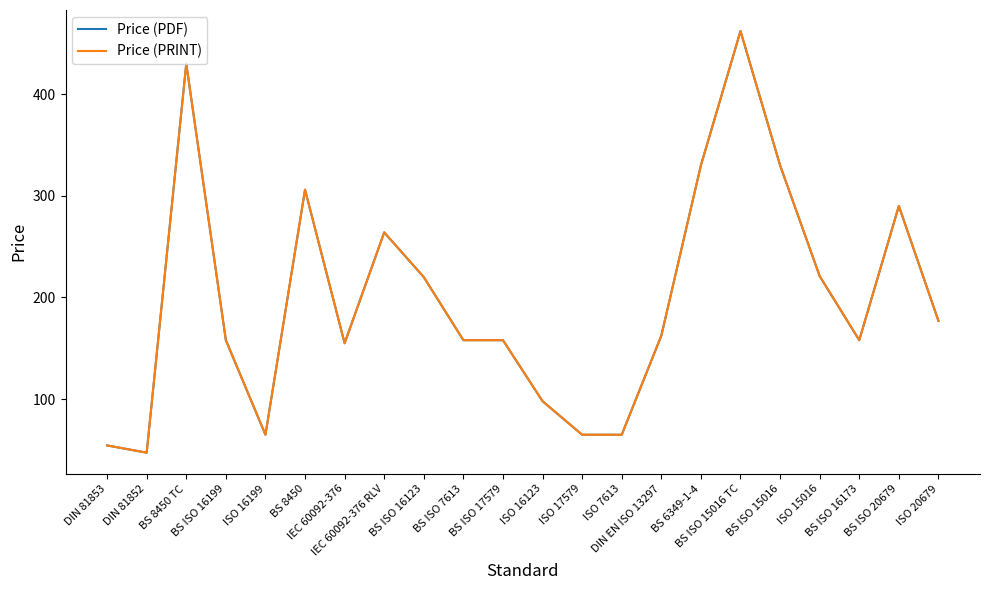

What is the approximate value of Price (PRINT) at DIN EN ISO 13297?

162.4